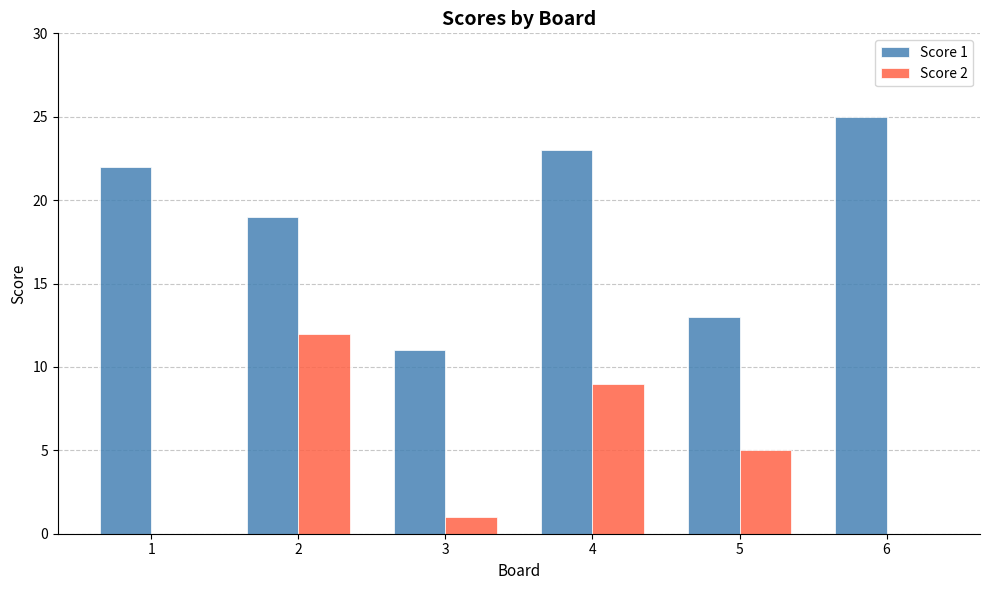

Which series changed the most between 4 and 5?

Score 1